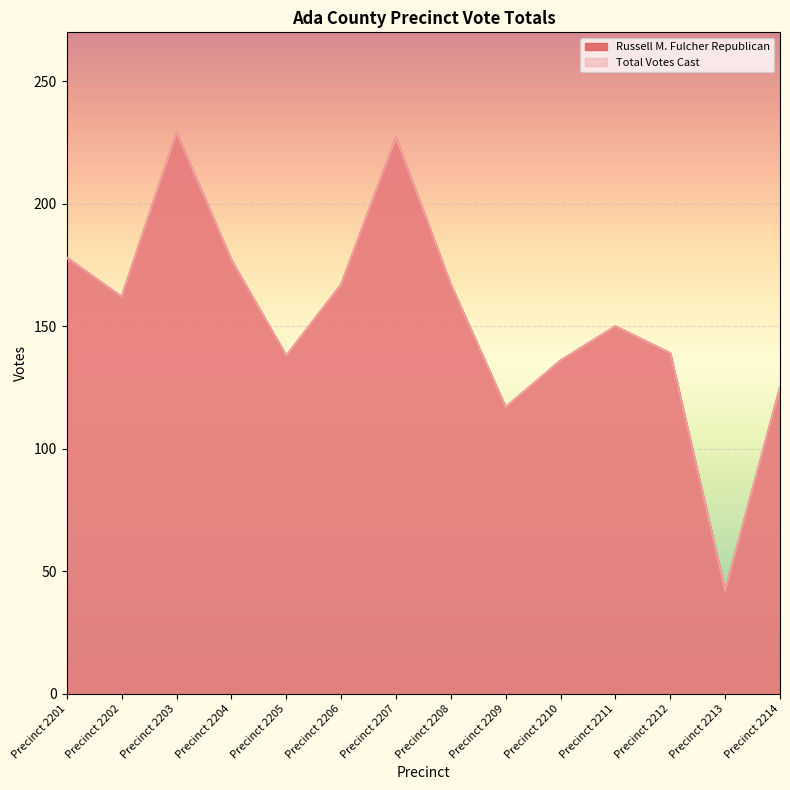

What is the total value across all series at Precinct 2210?

272